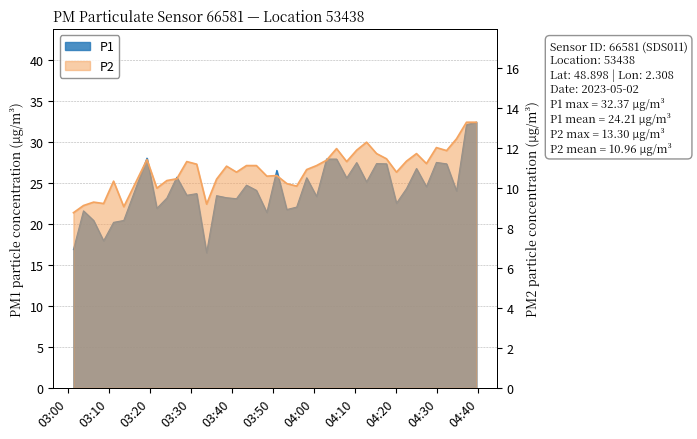

The P2 series shows 17.7 at 22. True or false?

False